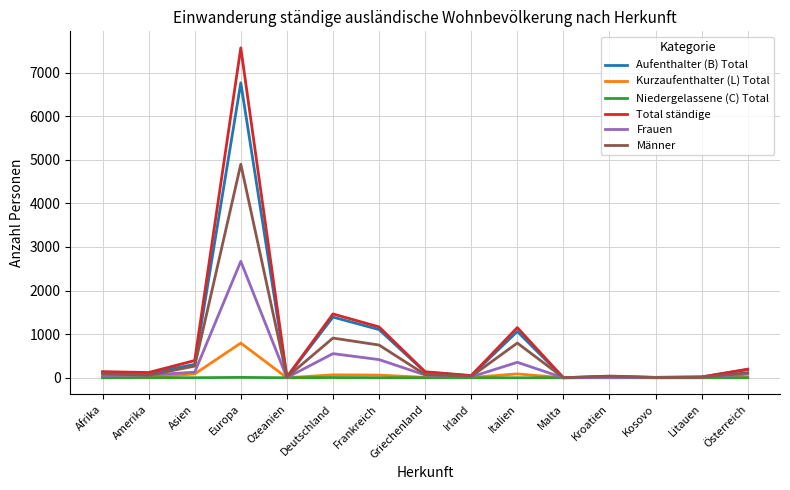

What is the difference between the second highest and minimum values in the Frauen series?

553